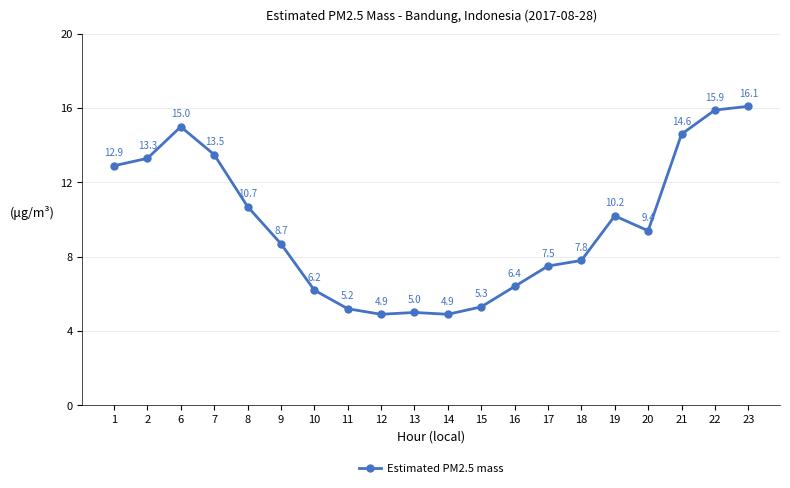

Where is the first local maximum?

6